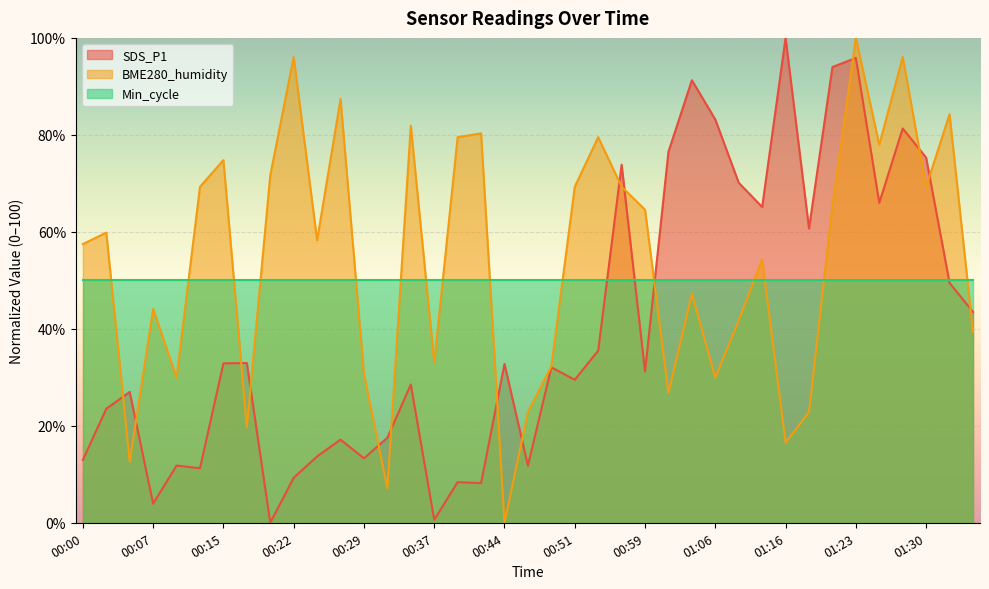

At which category does SDS_P1 reach its first local peak?

00:05